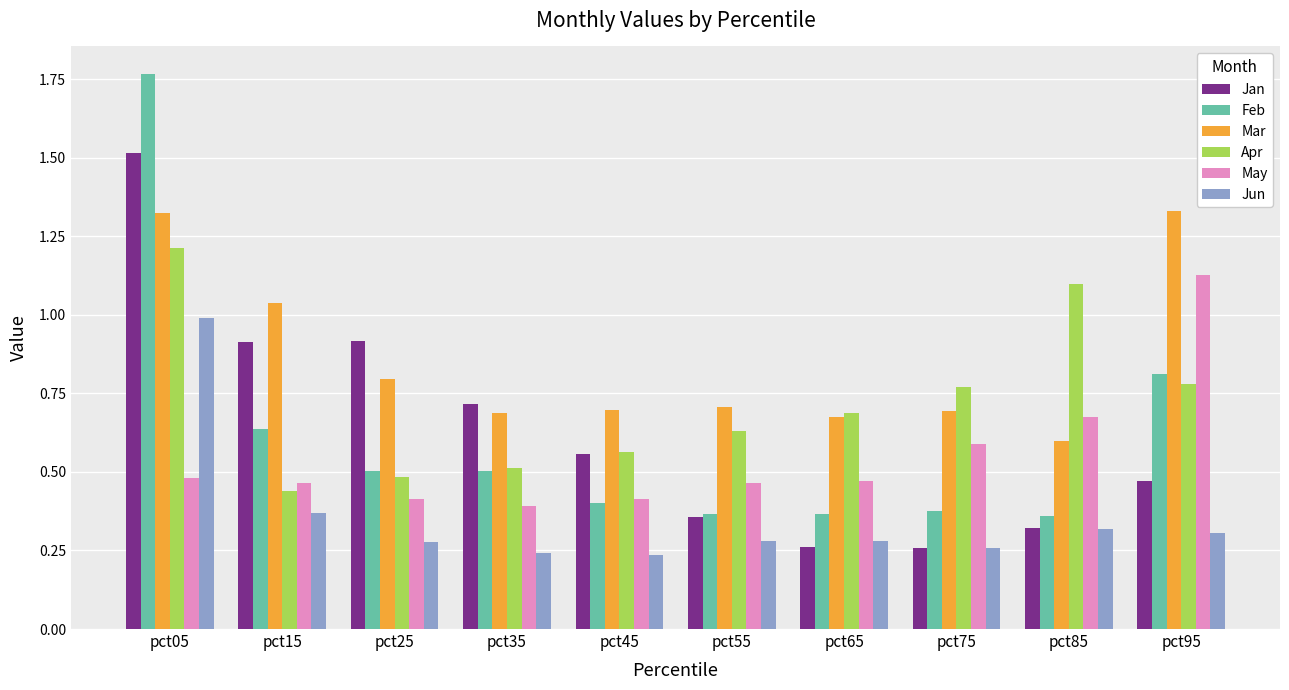

List the series in order of their peak value, highest first.

Feb, Jan, Mar, Apr, May, Jun